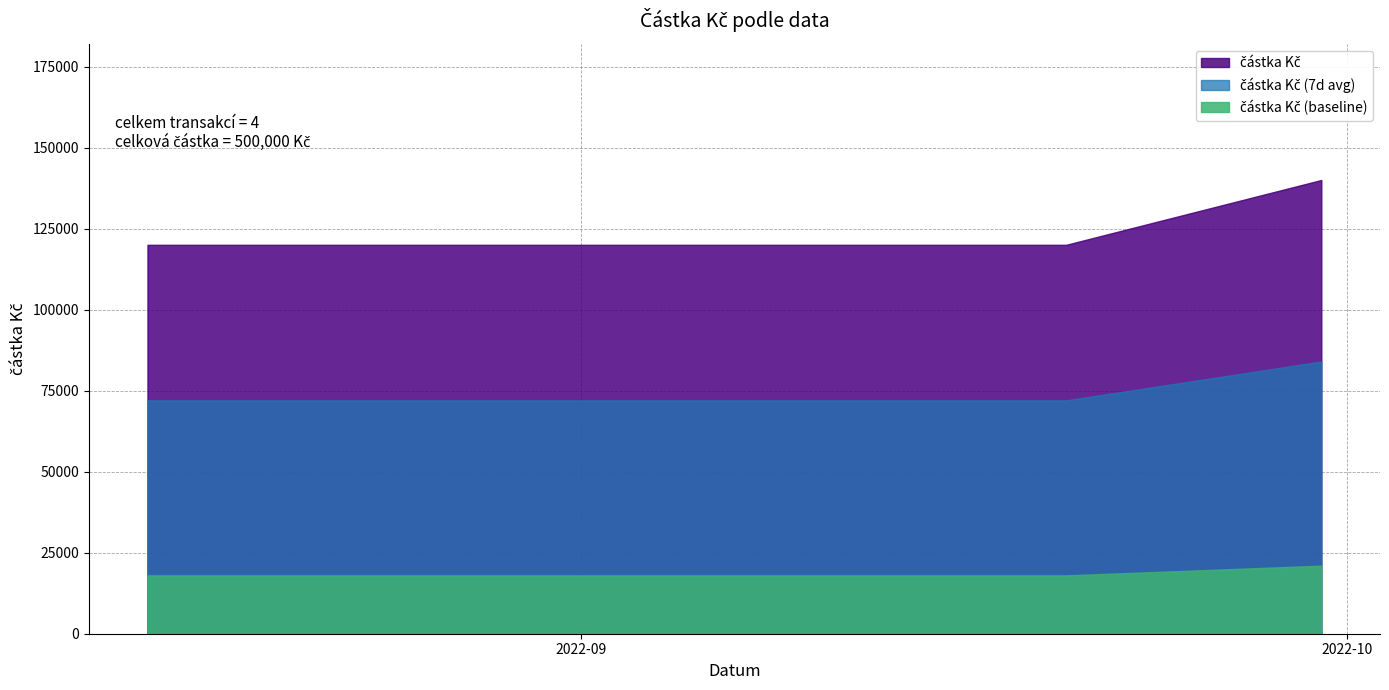

Rank the categories by value from highest to lowest.

2022-09-30, 2022-08-15, 2022-09-02, 2022-09-20